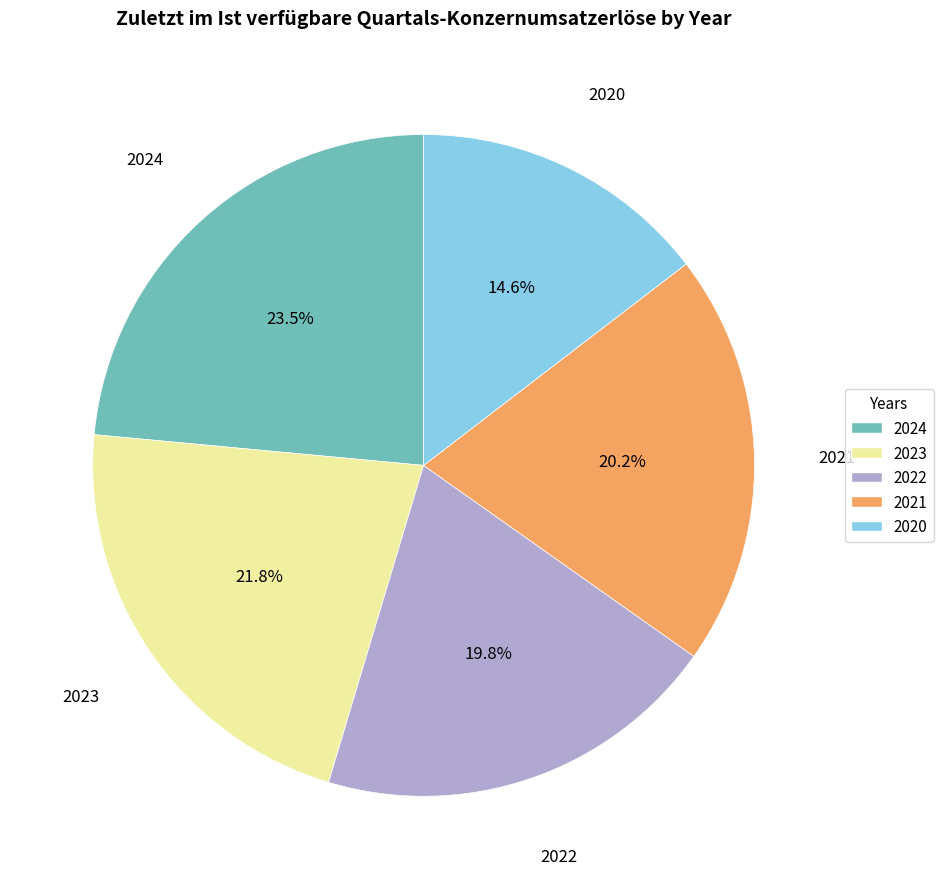

Between 2023 and 2020, which is larger?

2023